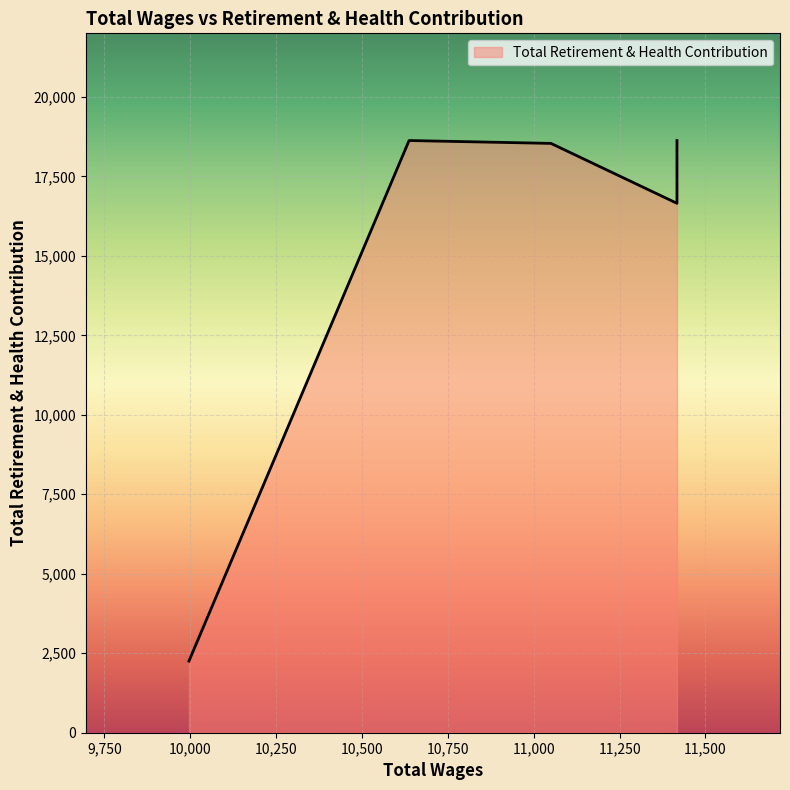

Reading left to right, extract all data points from this chart.

11417.0=16653	11417.0=18628	11050.0=18538	10637.0=18628	9996.0=2252